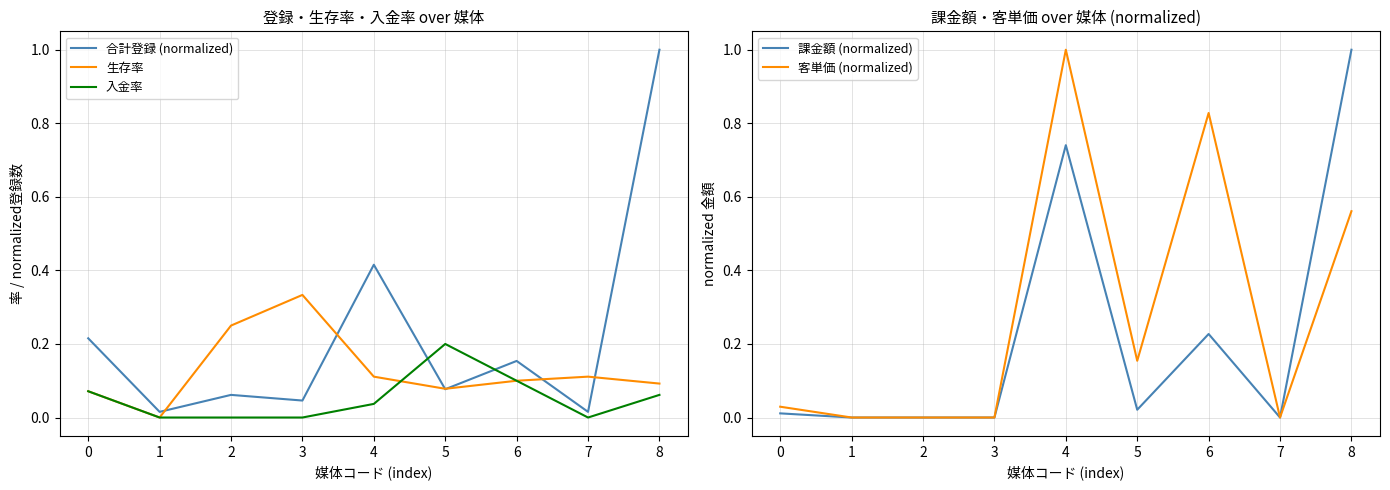

True or false: 生存率 and 課金額 (normalized) cross at least once.

True